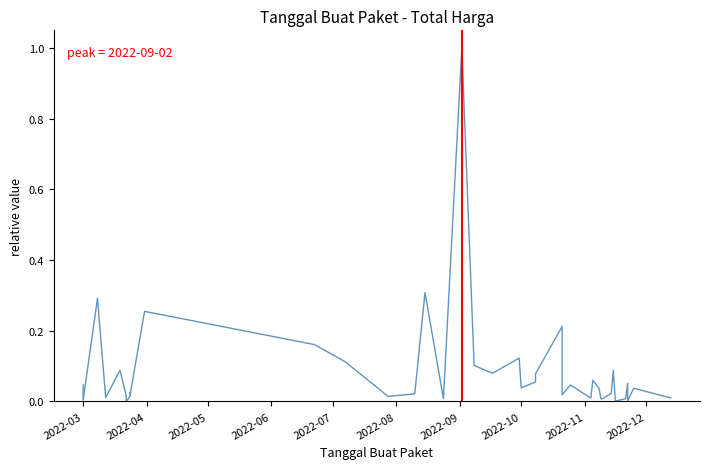

Does the chart display data point markers on the line(s)?

No